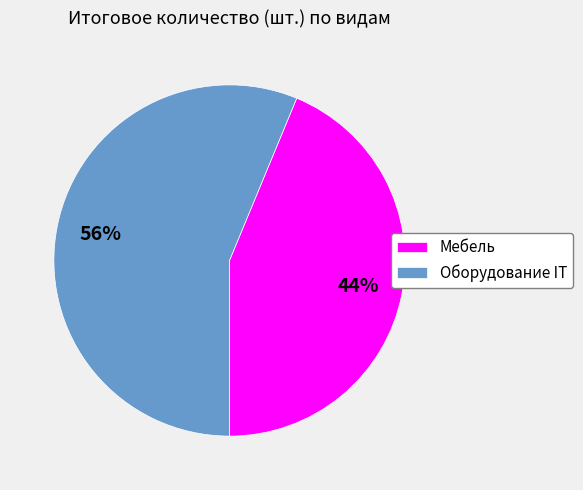

Which category has the biggest portion of the pie?

Оборудование IT